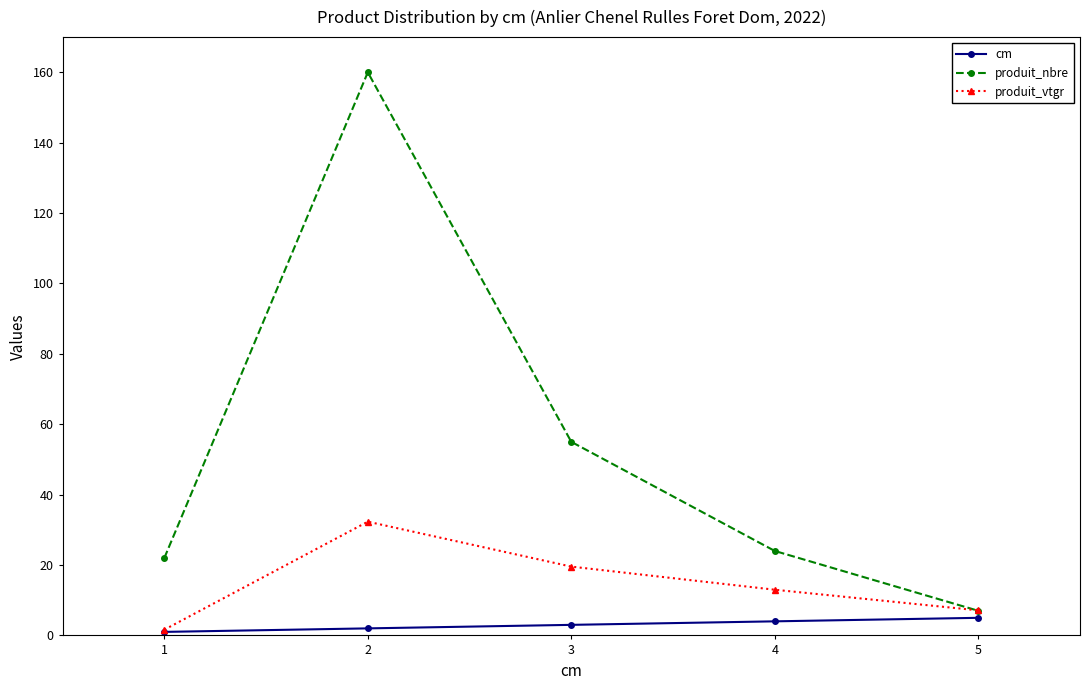

Reading left to right, transcribe all the data shown in this chart.

cm: 1=1.0	2=2.0	3=3.0	4=4.0	5=5.0
produit_nbre: 1=22.0	2=160.0	3=55.0	4=24.0	5=7.0
produit_vtgr: 1=1.6	2=32.3	3=19.6	4=13.0	5=7.1